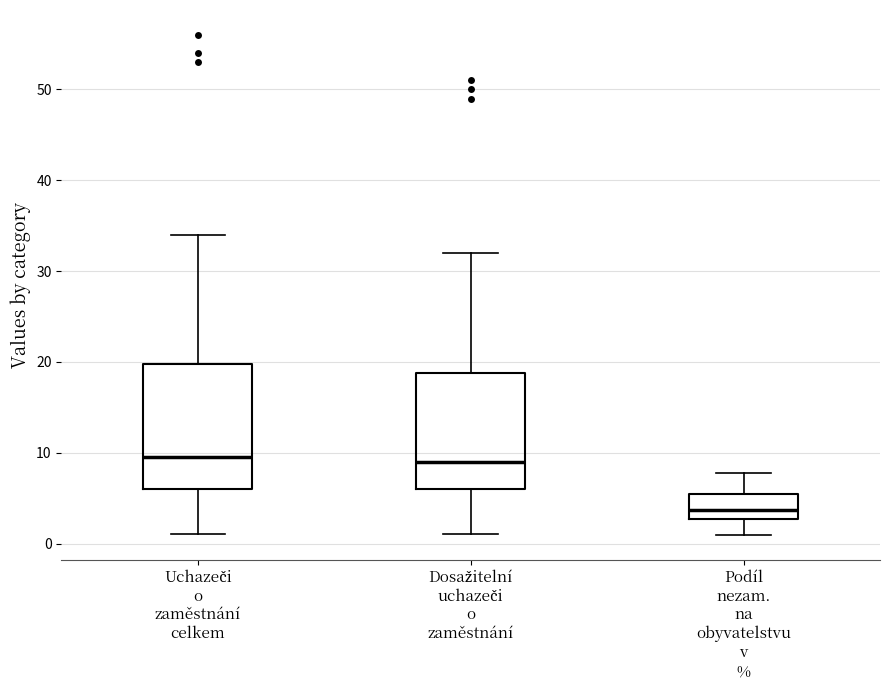

Where does the upper whisker of the box for Dosažitelní uchazeči o zaměstnání end on the y-axis? The values are not printed on the chart, so give them approximately, as read against the axis.

32